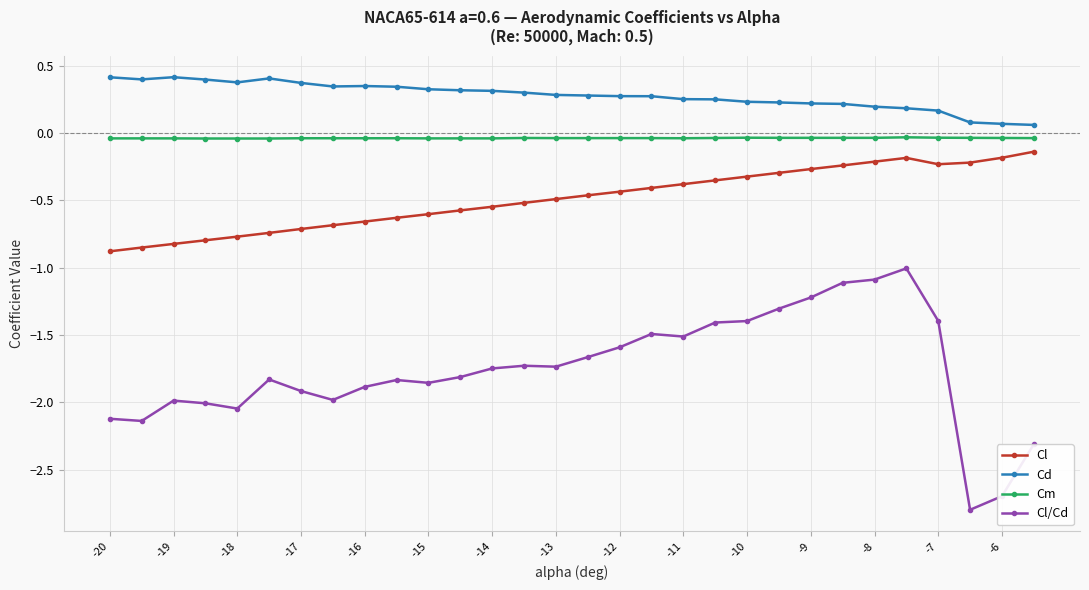

True or false: Cl has more than 0 interior local peaks.

True